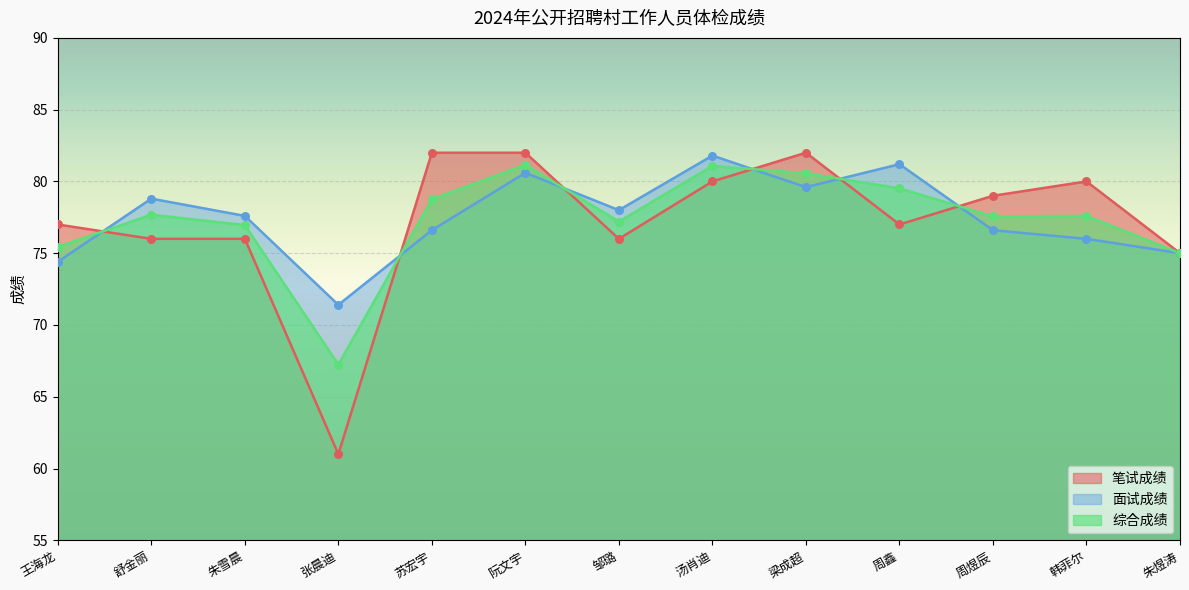

What is the total value across all series at 周鑫?

237.7